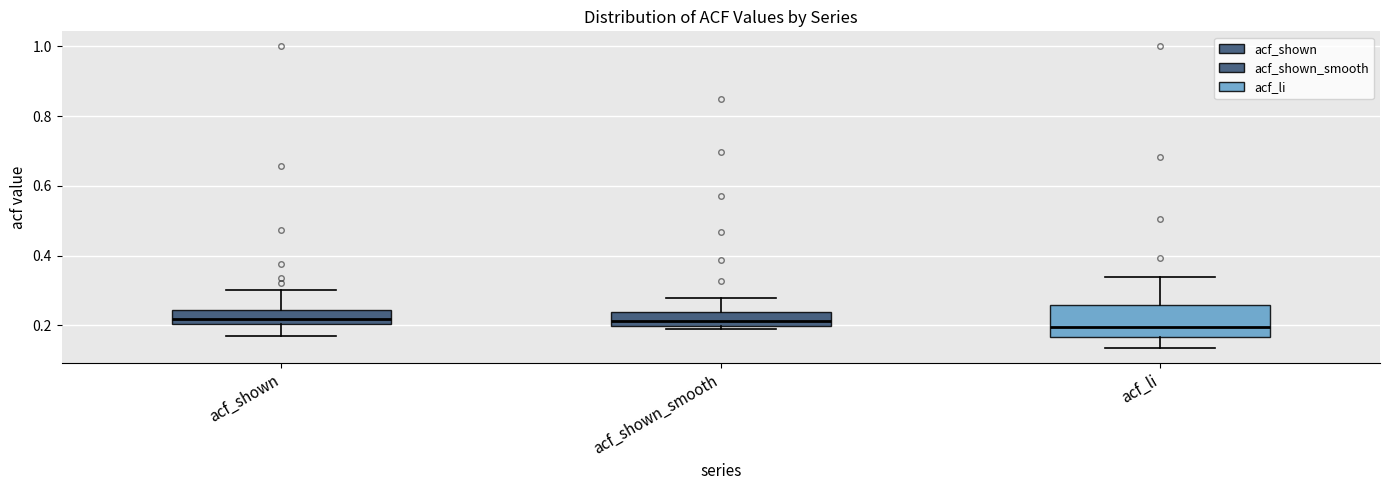

Reading left to right, transcribe this box plot: for each box, give where its median line is, the range the box spans, and where its two whiskers end, as read against the y-axis. The values are not printed on the chart, so give them approximately, as read against the axis.

acf_shown: median 0.22, box 0.20 to 0.24, whiskers 0.18 to 0.30
acf_shown_smooth: median 0.22, box 0.20 to 0.24, whiskers 0.20 (just below the box's lower edge) to 0.28
acf_li: median 0.20, box 0.16 to 0.26, whiskers 0.14 to 0.34